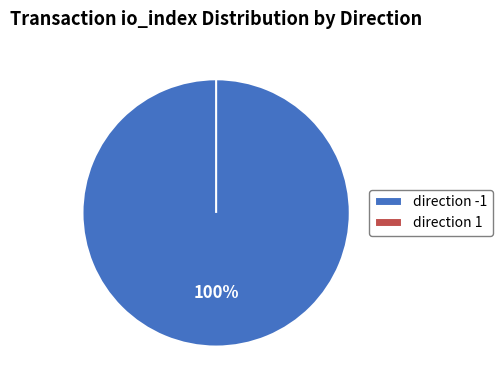

The direction: 1 (io_index 0) slice represents 5% of the pie. True or false?

False